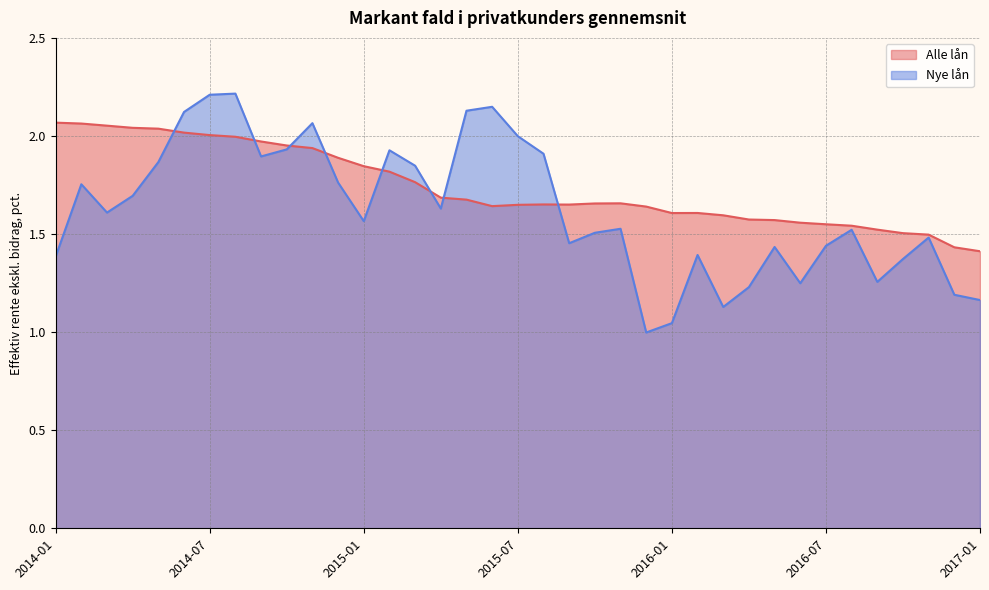

At which label does Nye lån first exceed 1?

2014-01